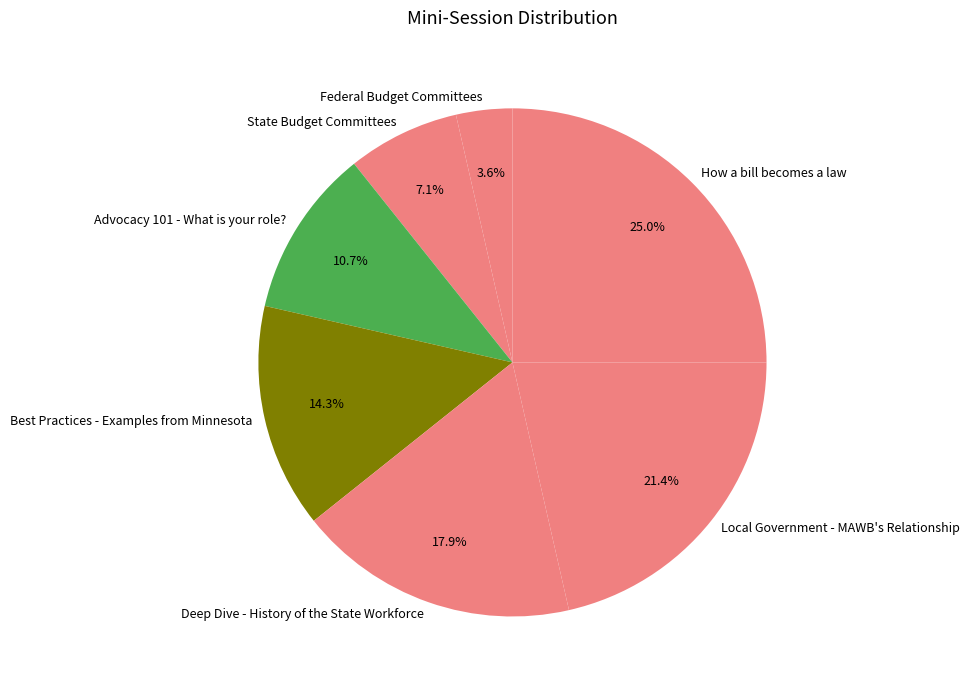

Is there a majority slice in this chart?

No